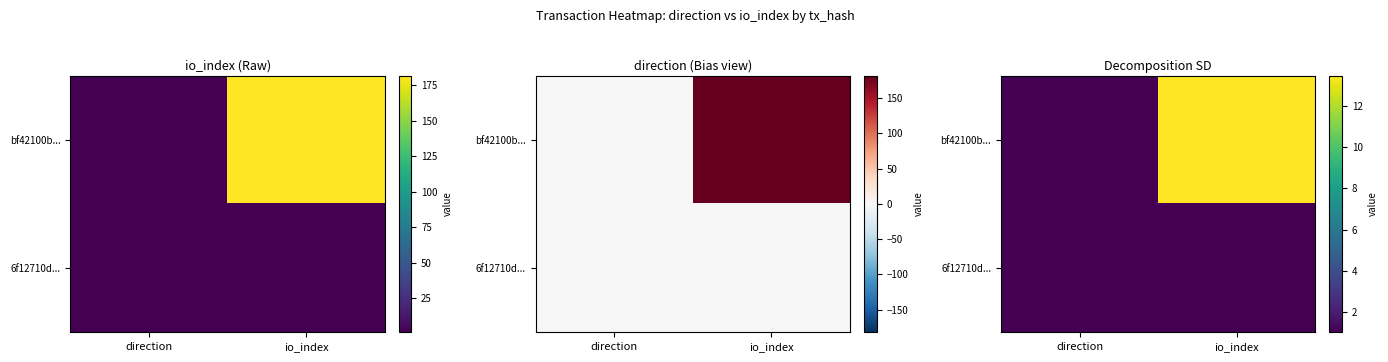

Which series changed the most between direction and io_index?

bf42100b...